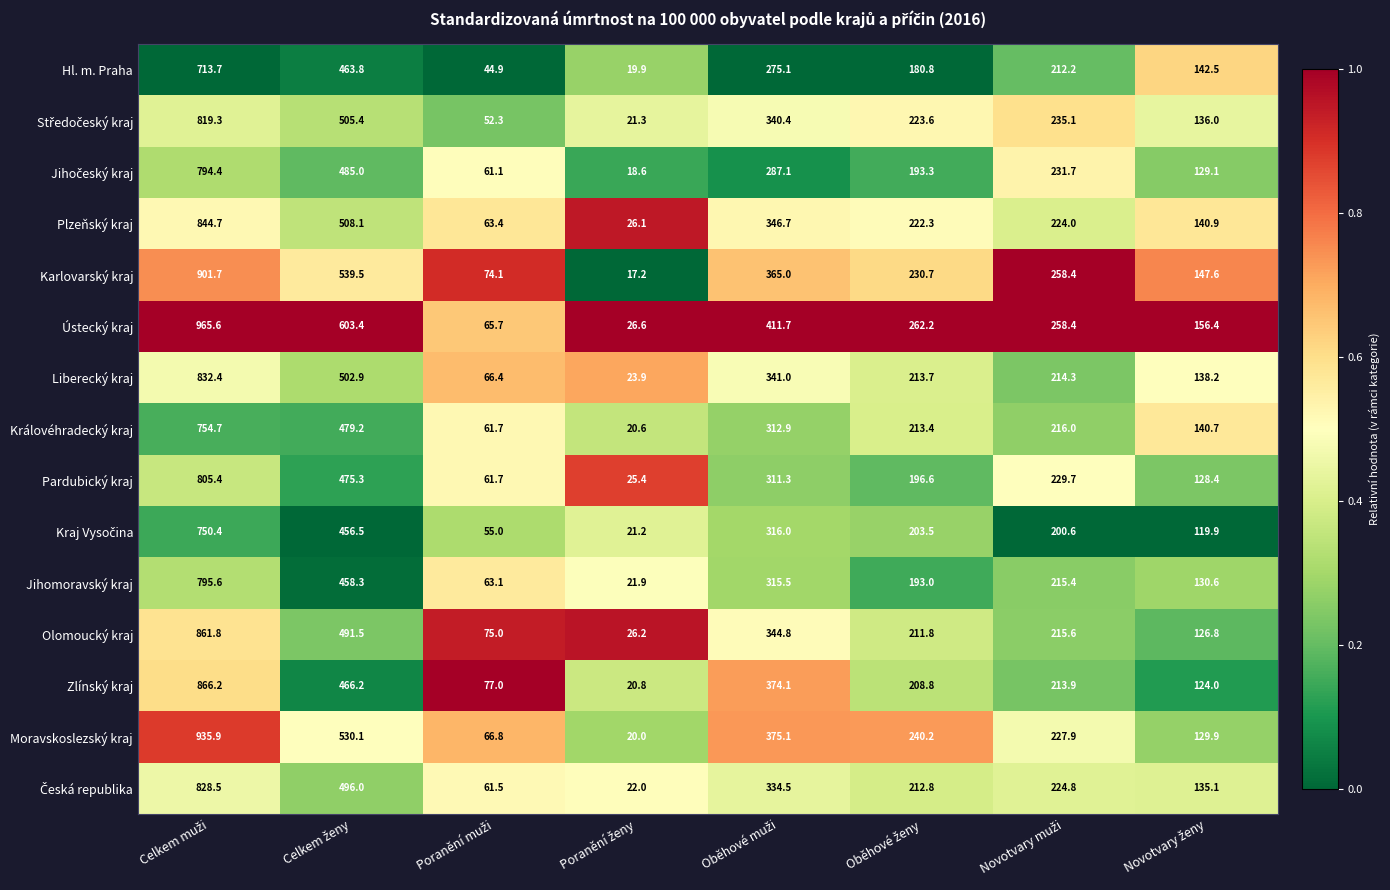

Which series has the largest range (max minus min)?

Ústecký kraj